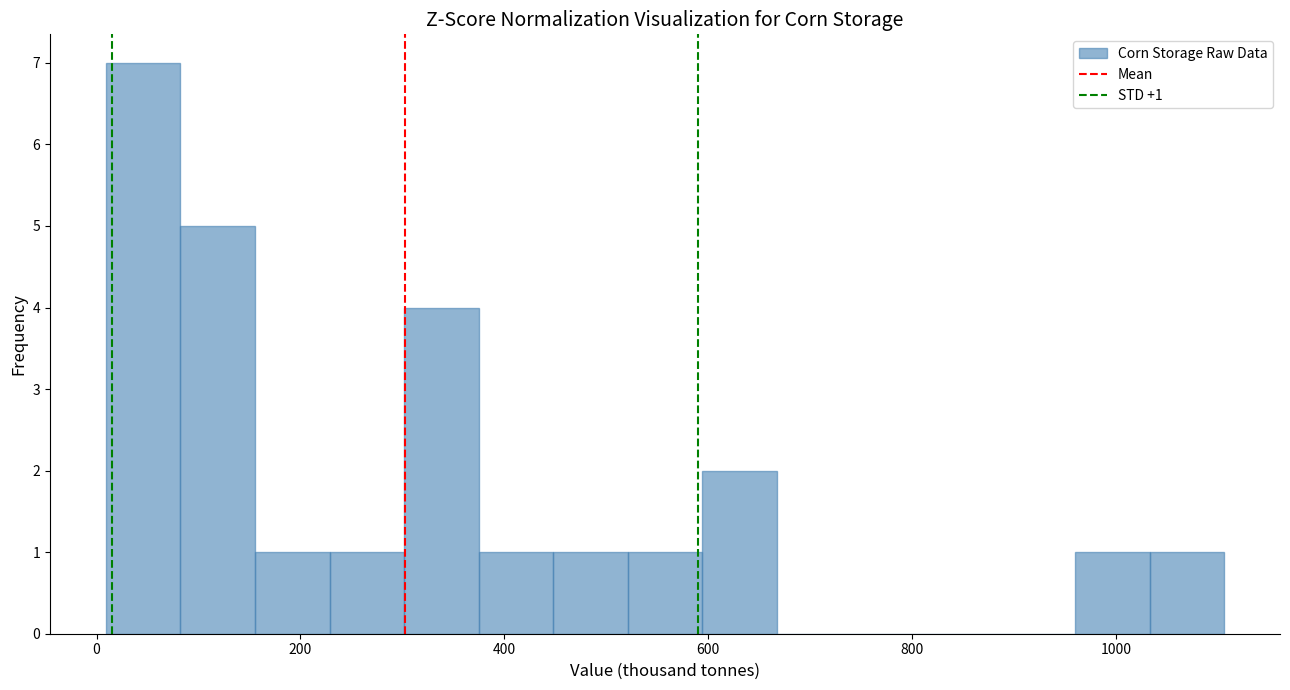

Around what value on the x-axis is the tallest bar? Give the approximate position of its centre, as read against the axis.

40